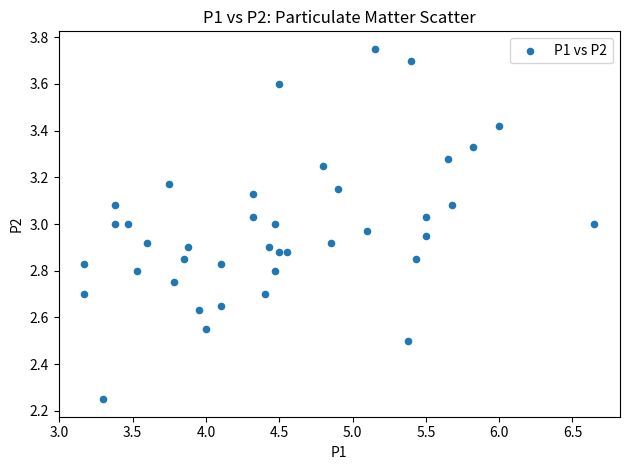

What is the range of Y values (max minus min)?

1.5